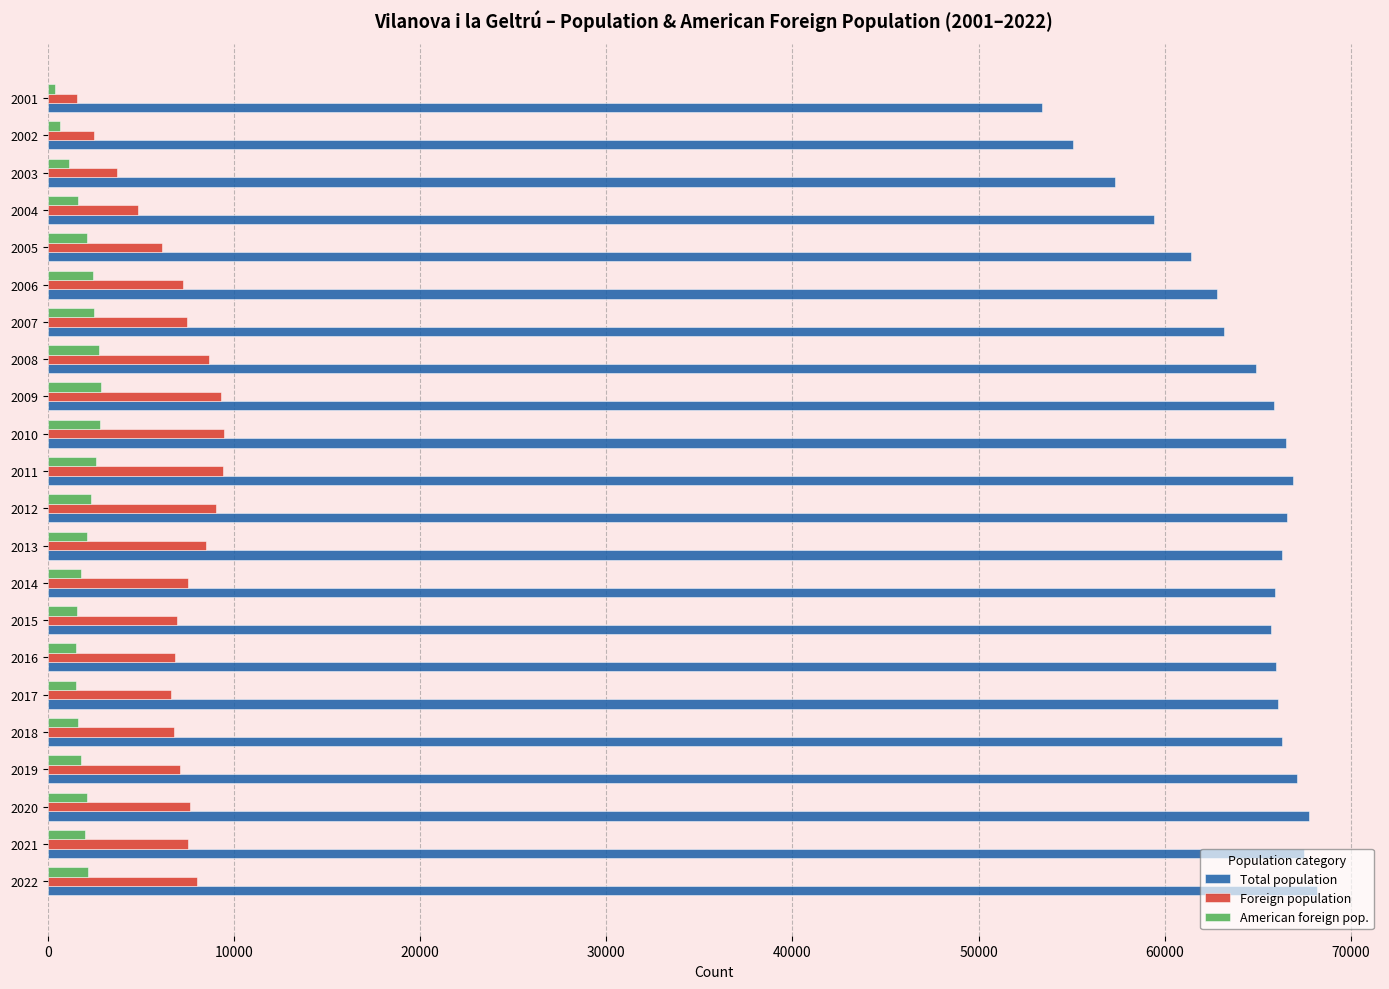

What is the highest value of the American foreign pop. series?

2887